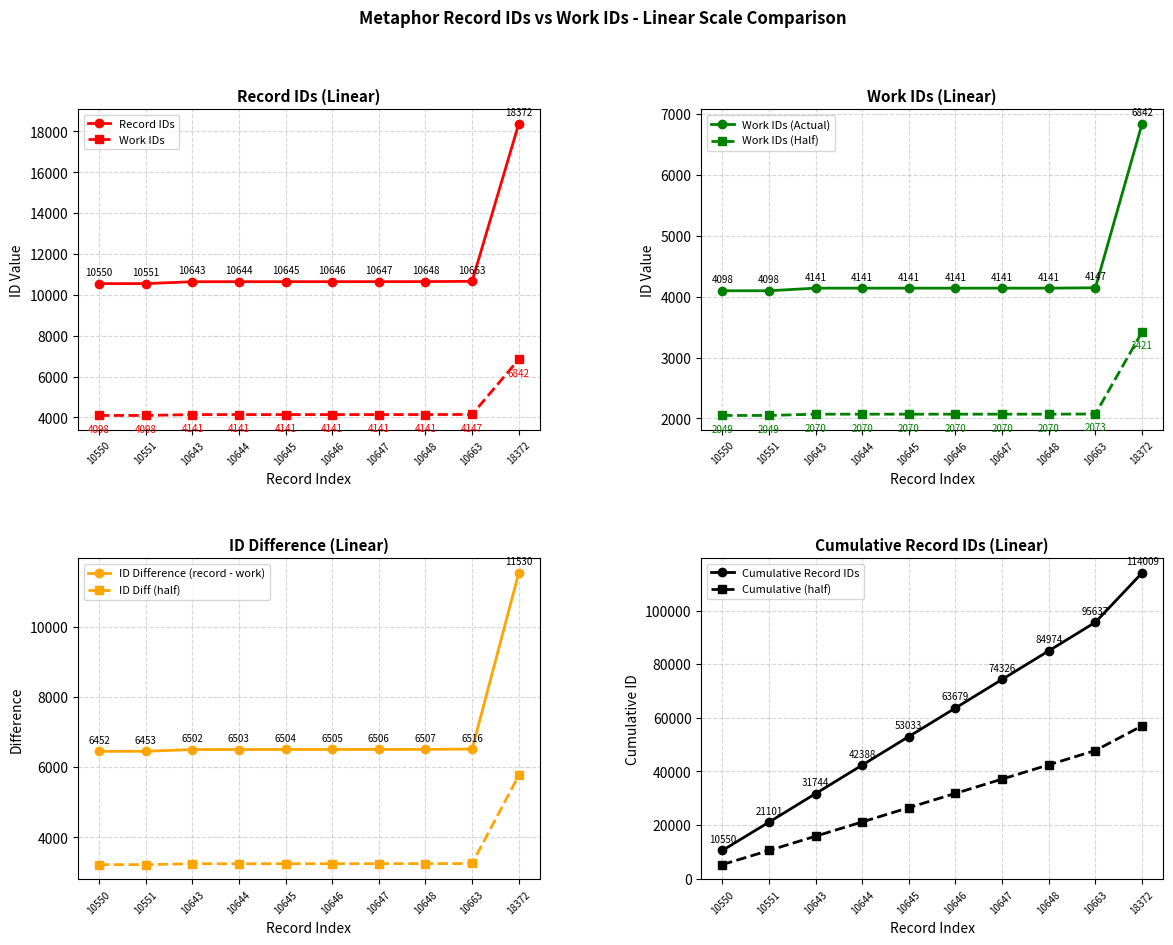

What is the difference between the maximum and minimum values in the Work IDs (scaled) series?

2744